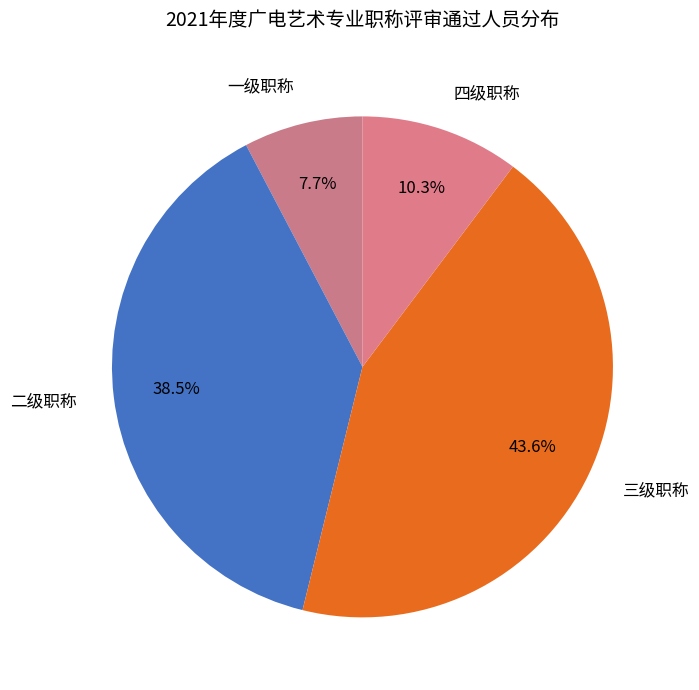

What is the ratio of the value at 三级职称 to the value at 一级职称?

5.7